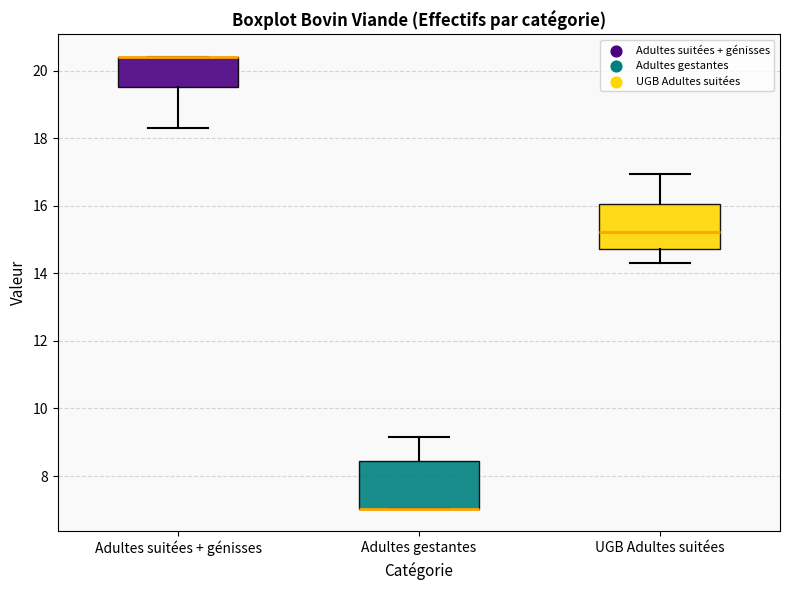

Where does the upper whisker of the box for Adultes gestantes end on the y-axis? The values are not printed on the chart, so give them approximately, as read against the axis.

9.2